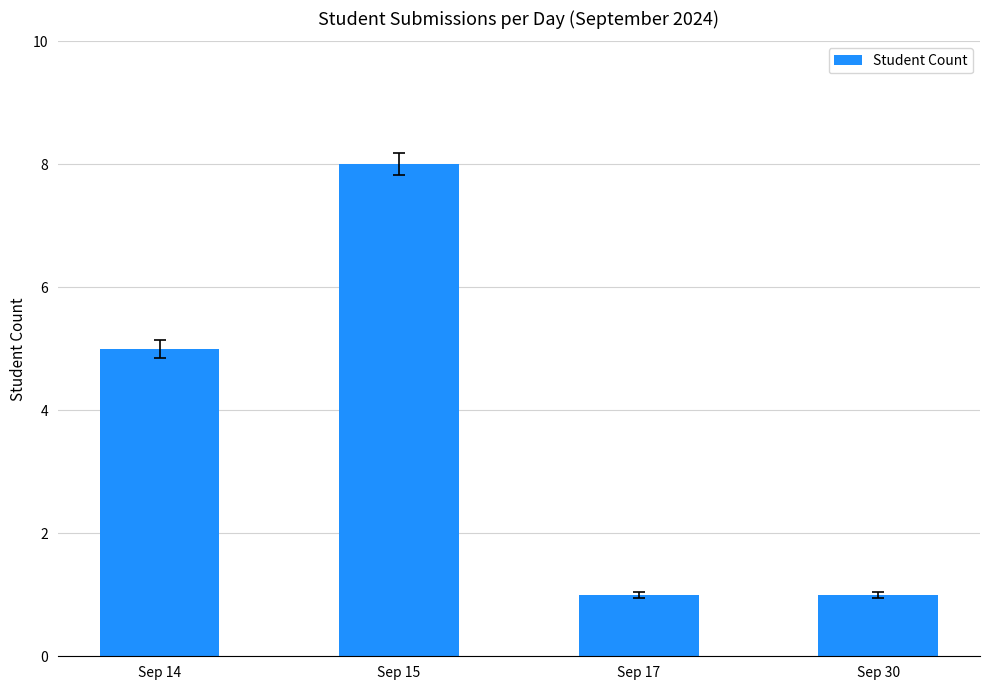

The value at Sep 15 is 8. True or false?

True